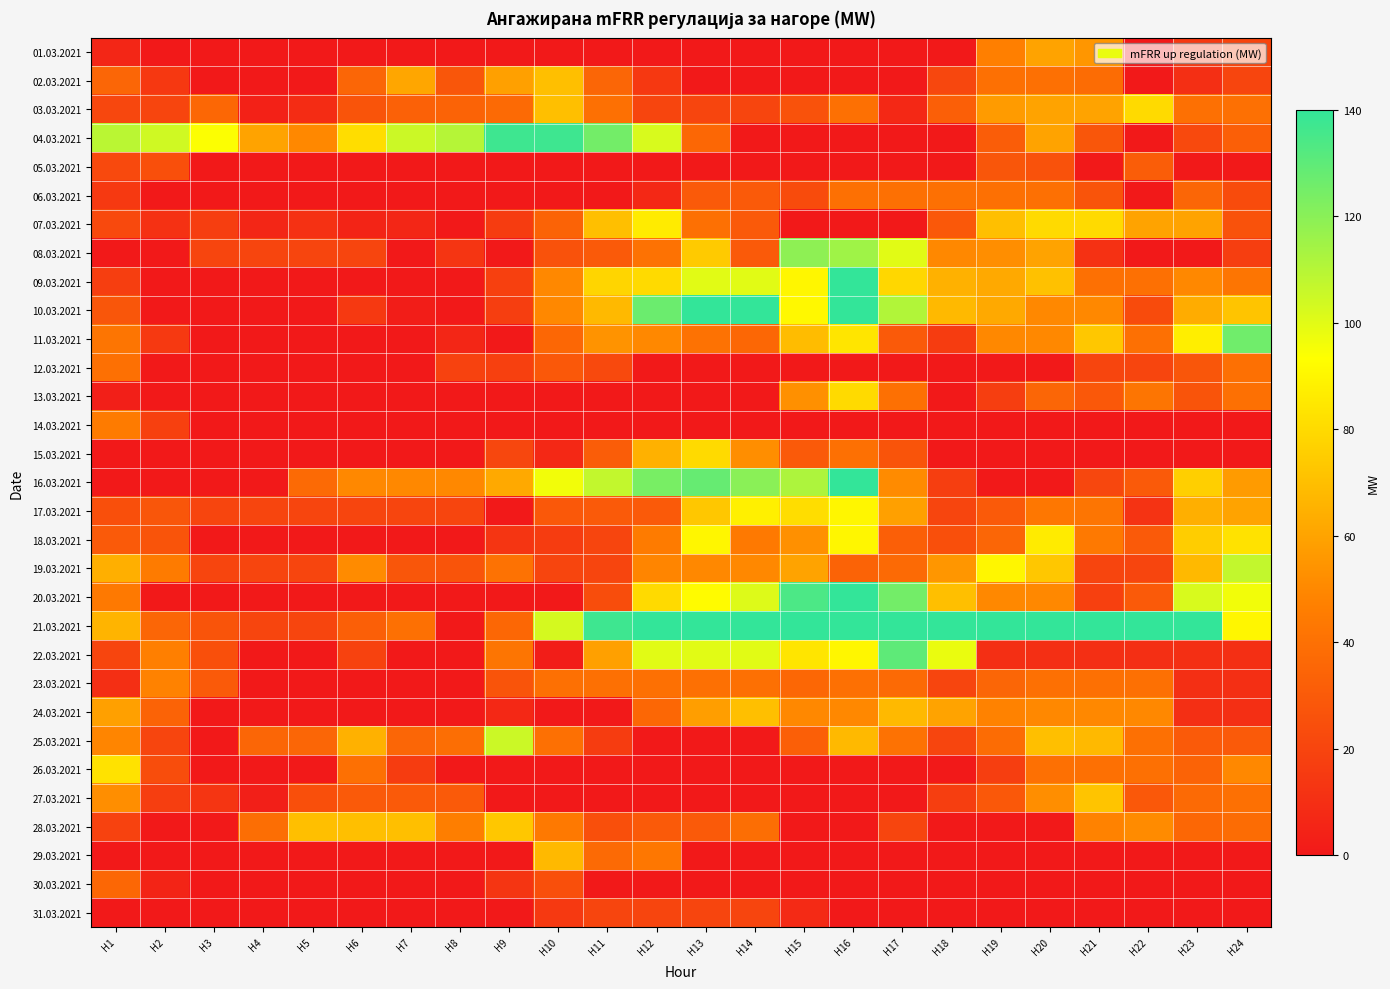

Which series has the largest total across all categories?

21.03.2021